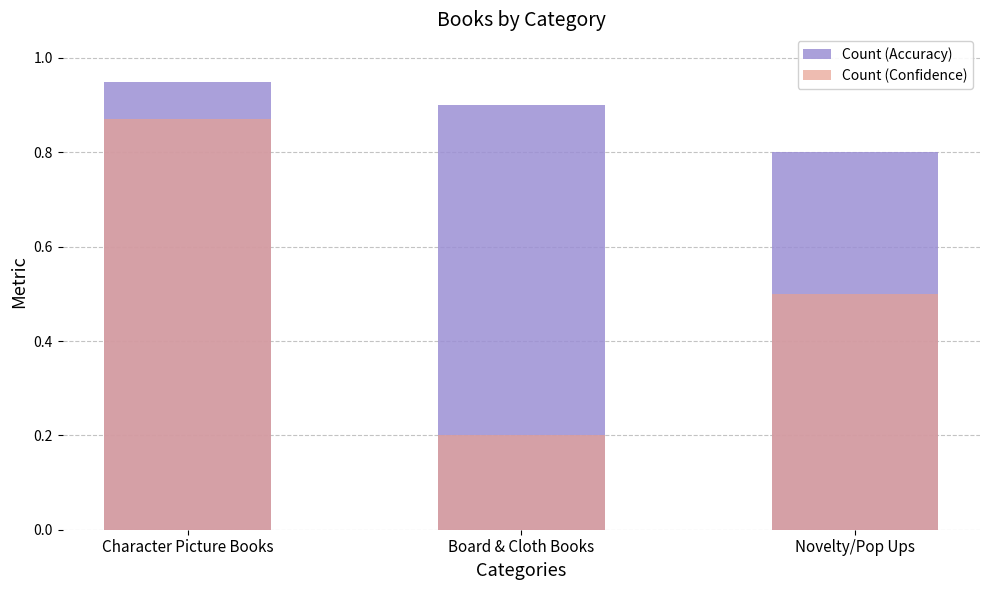

What is the label of the 2nd bar from the left?

Board & Cloth Books